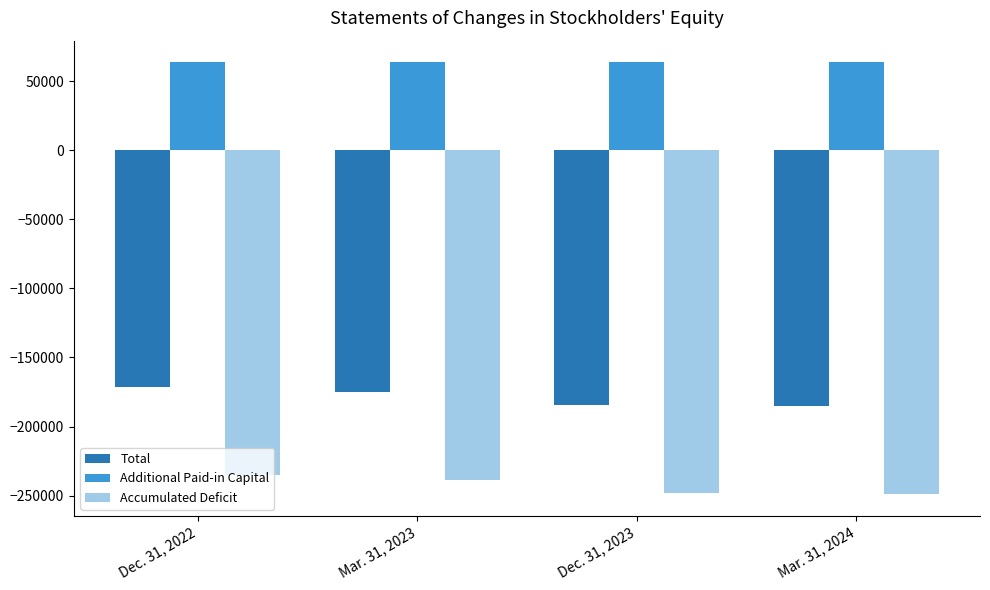

The value of Accumulated Deficit at Mar. 31, 2024 is -248883. True or false?

True